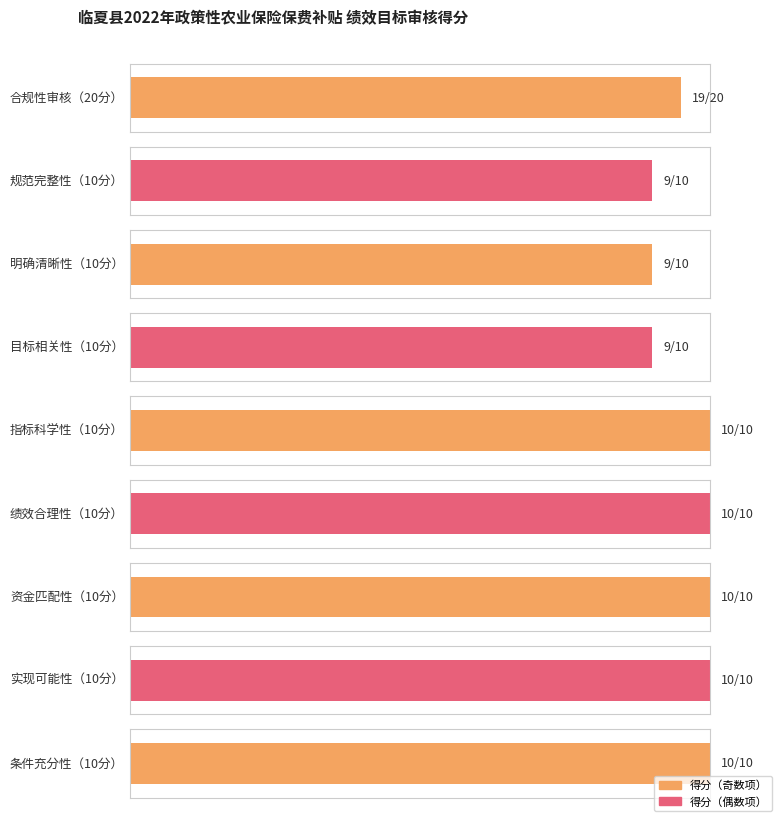

What is the label of the 6th bar from the left?

绩效合理性（10分）